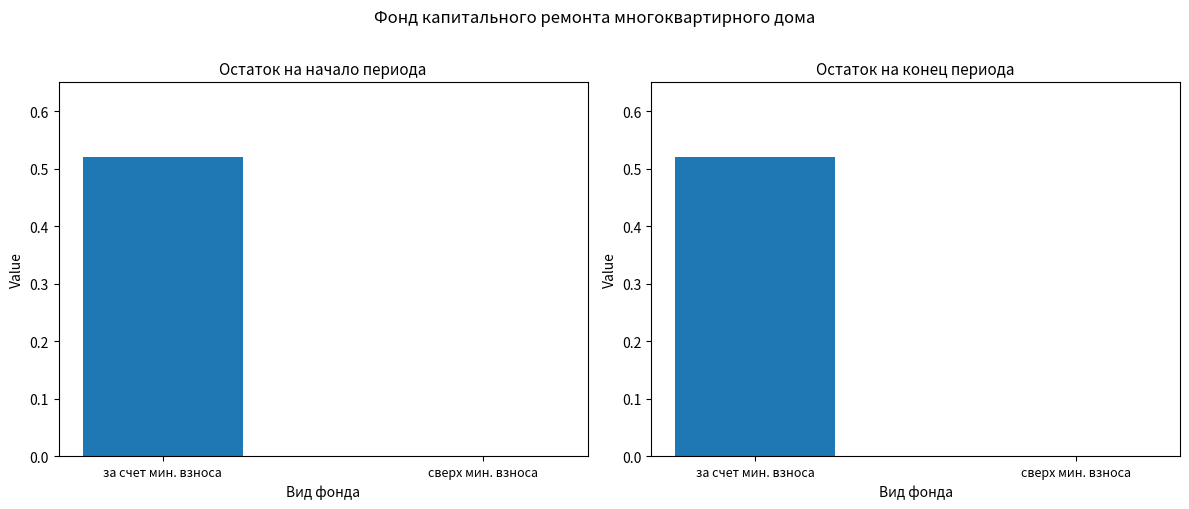

What position from the right is сверх мин. взноса?

1